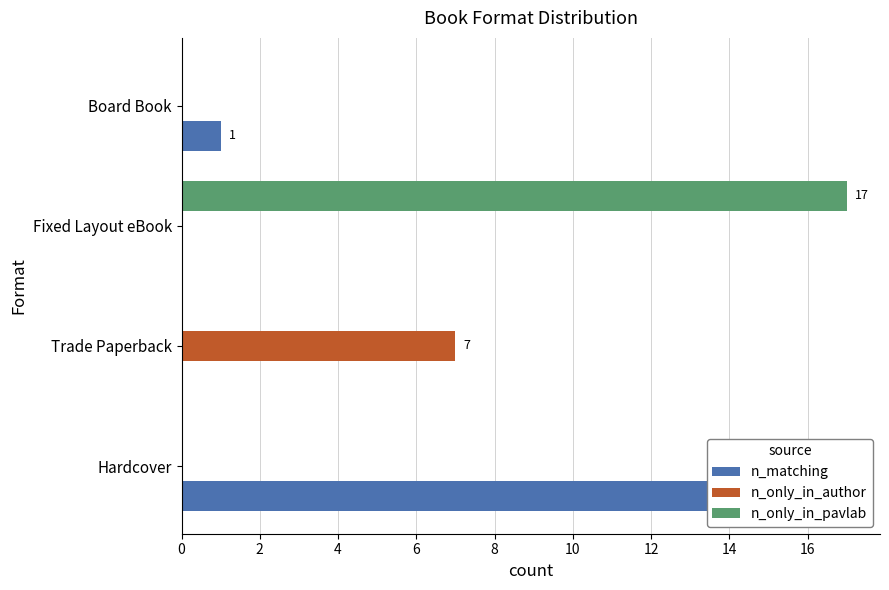

Rank the series at Board Book from lowest to highest value.

n_only_in_author, n_only_in_pavlab, n_matching